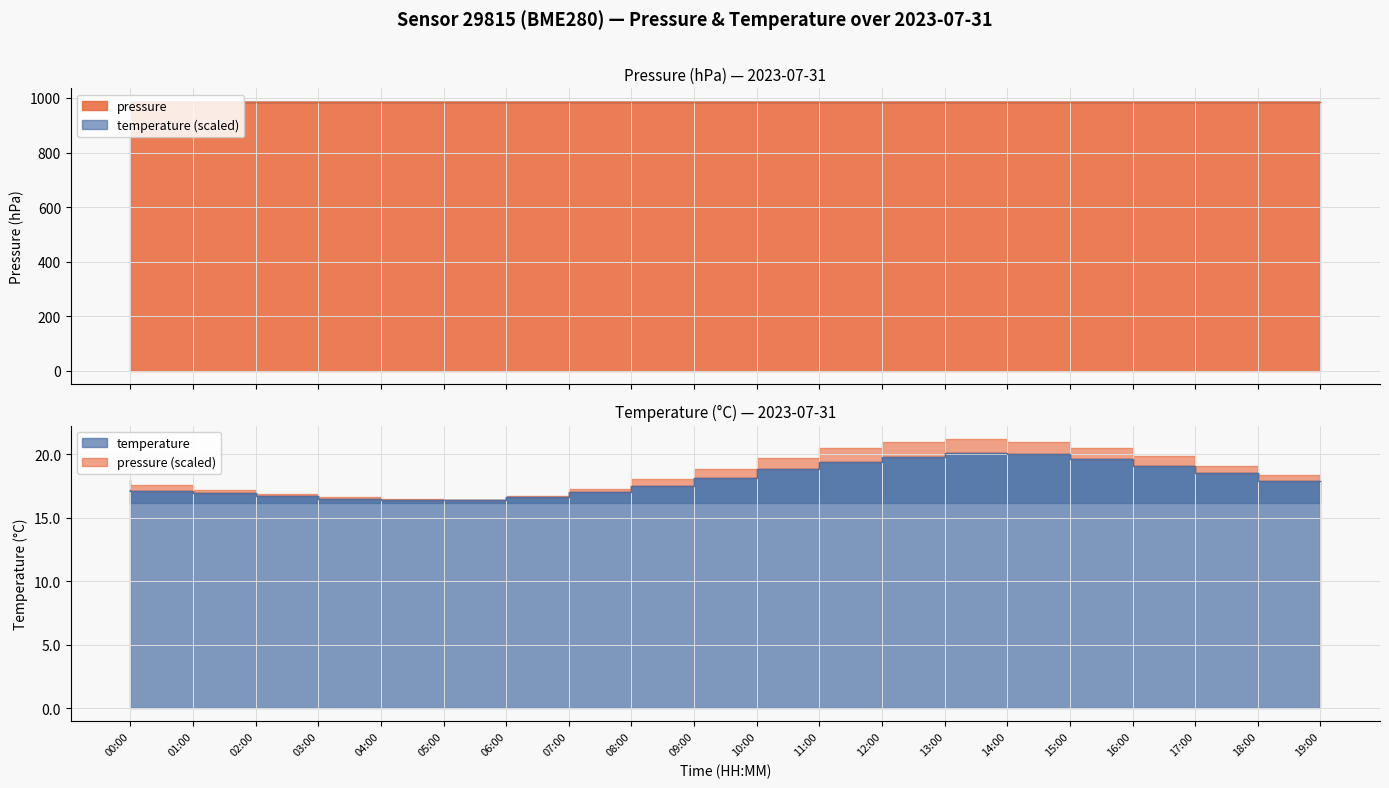

Which category has the highest value in the pressure series?

13:00